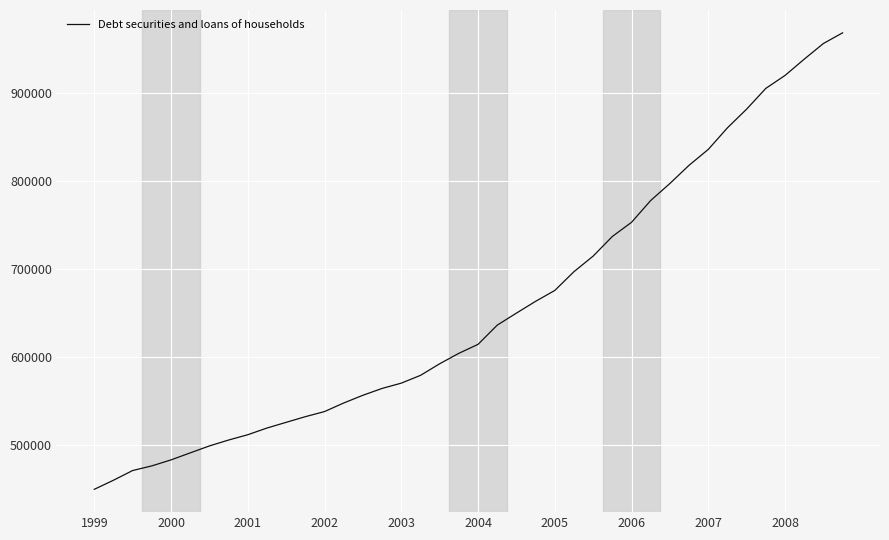

What is the difference between the maximum and minimum values?

518210